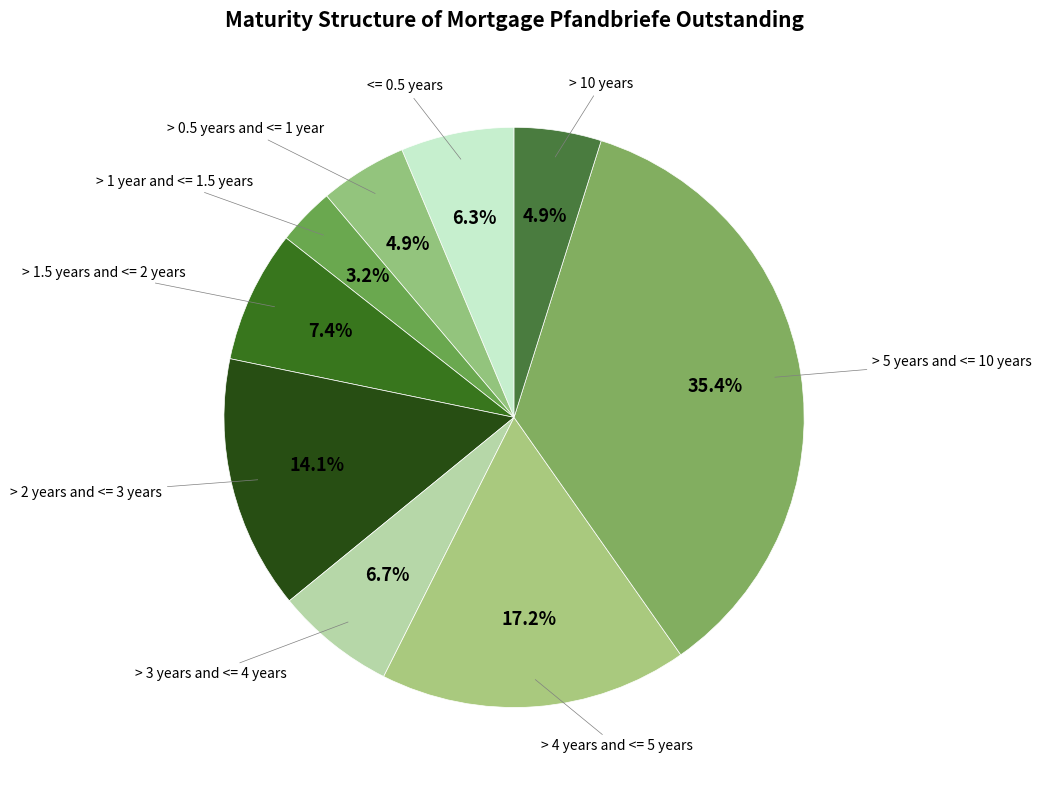

How many segments does this pie chart have?

9